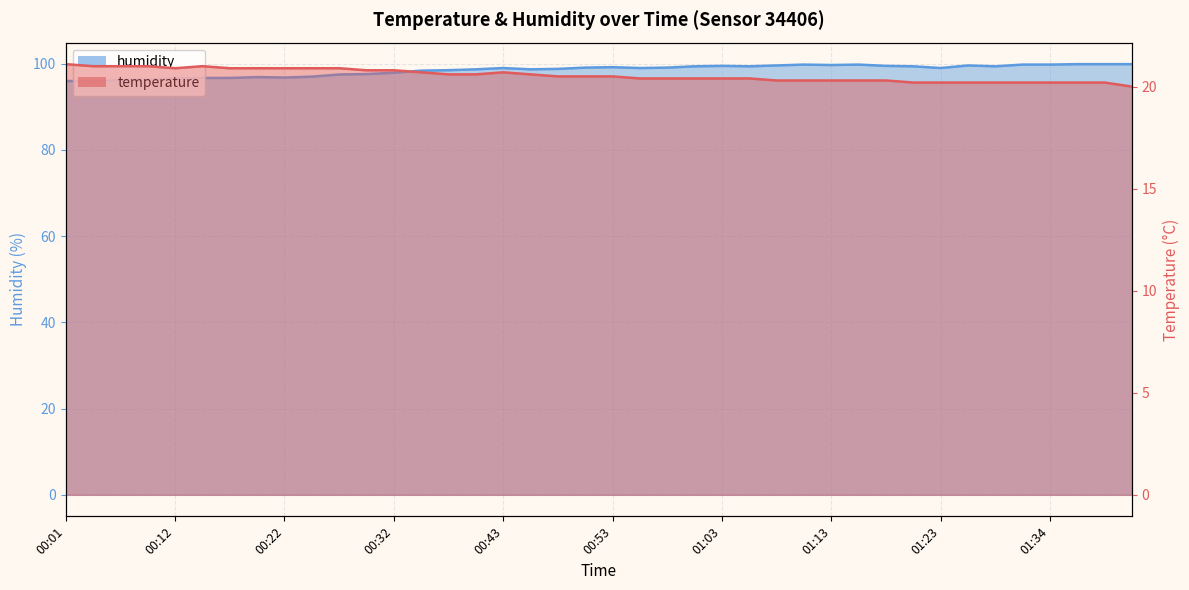

Which series changed the most between 00:55 and 01:18?

humidity